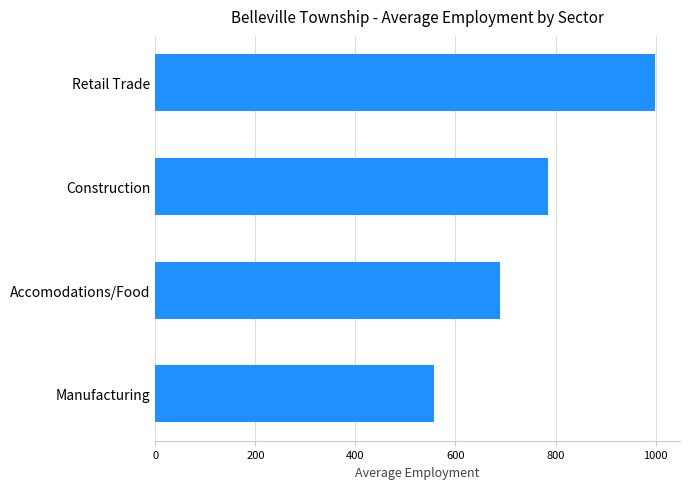

Rank the categories by value from highest to lowest.

Retail Trade, Construction, Accomodations/Food, Manufacturing